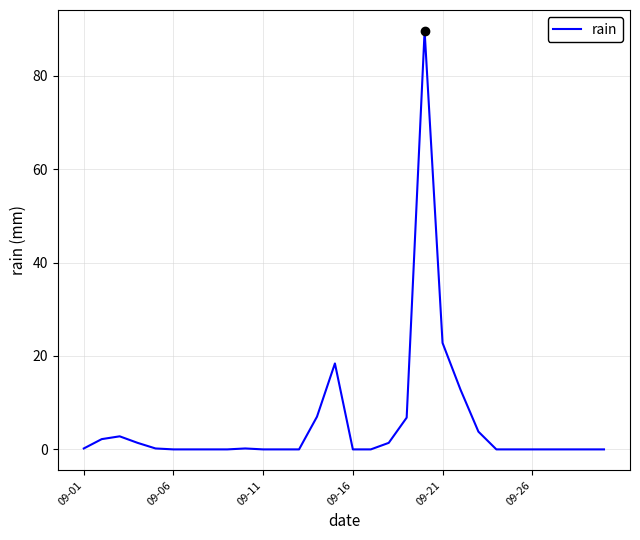

What is the greatest value displayed?

89.6